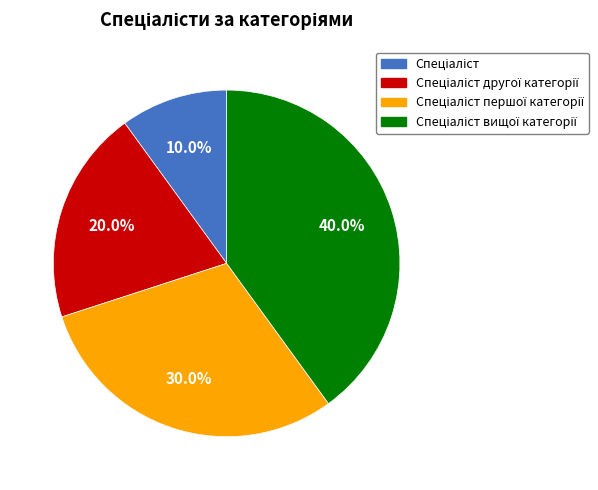

Is there any slice that represents more than half of the pie?

No